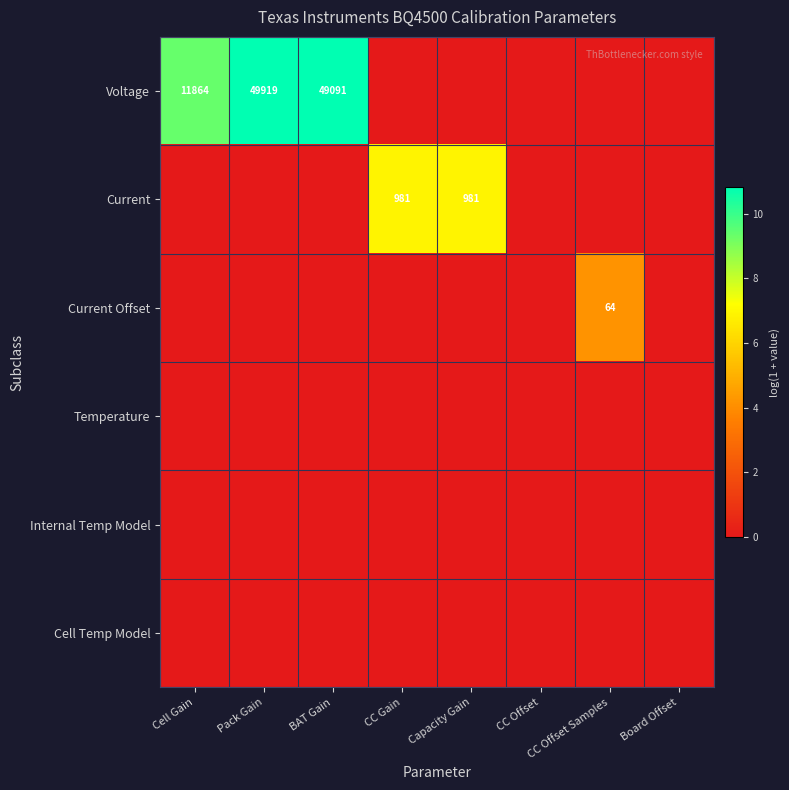

True or false: Voltage has a value of 34558 at Pack Gain.

False